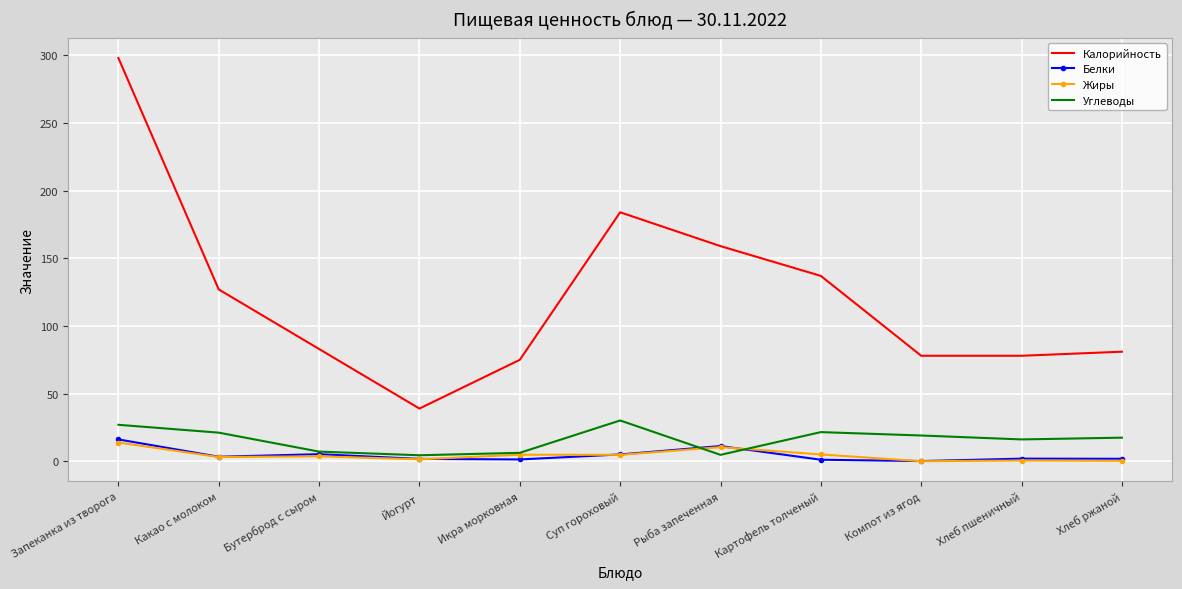

True or false: Углеводы has a value of 17.5 at Хлеб ржаной.

True